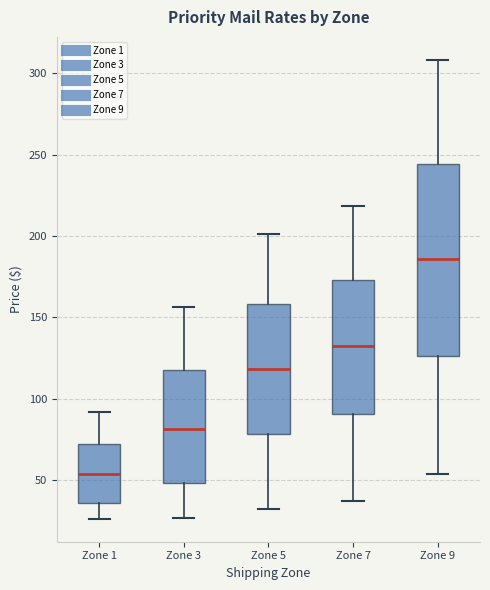

Reading left to right, transcribe this box plot: for each box, give where its median line is, the range the box spans, and where its two whiskers end, as read against the y-axis. The values are not printed on the chart, so give them approximately, as read against the axis.

Zone 1: median 55, box 35 to 70, whiskers 25 to 90
Zone 3: median 80, box 50 to 120, whiskers 25 to 155
Zone 5: median 120, box 80 to 160, whiskers 30 to 200
Zone 7: median 130, box 90 to 175, whiskers 35 to 220
Zone 9: median 185, box 125 to 245, whiskers 55 to 310